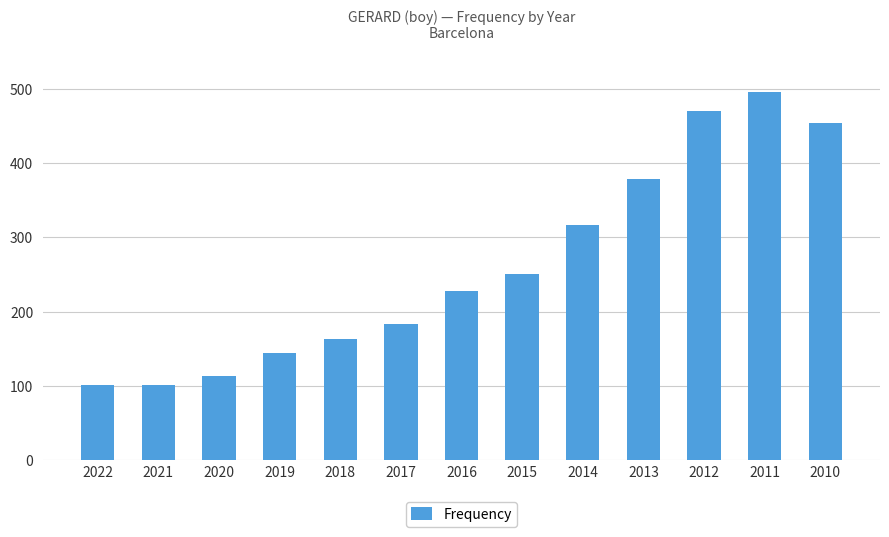

At which category does the chart reach its peak across all series?

2011